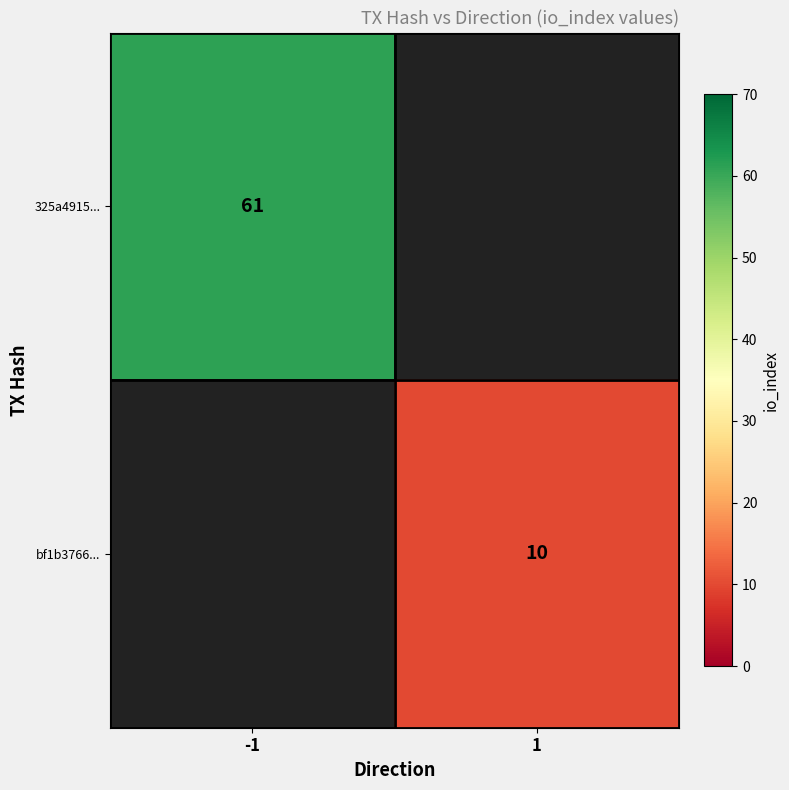

Is the value of bf1b3766... at 1 greater than the value of 325a4915... at -1?

No